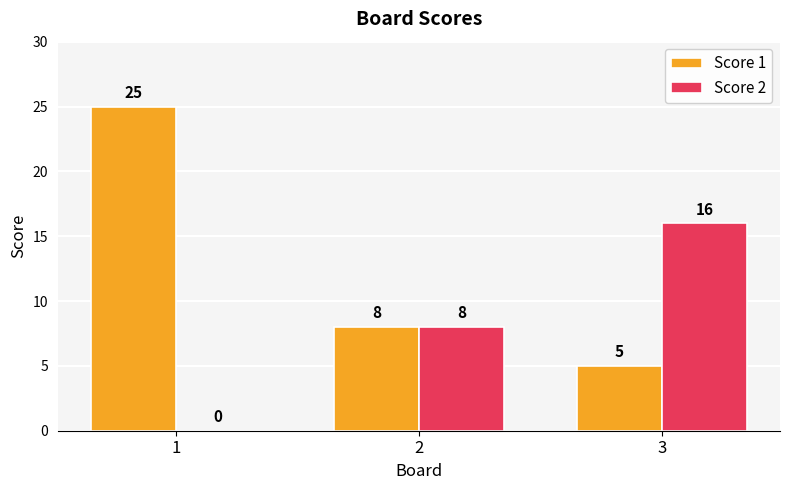

Are the bars horizontal?

No